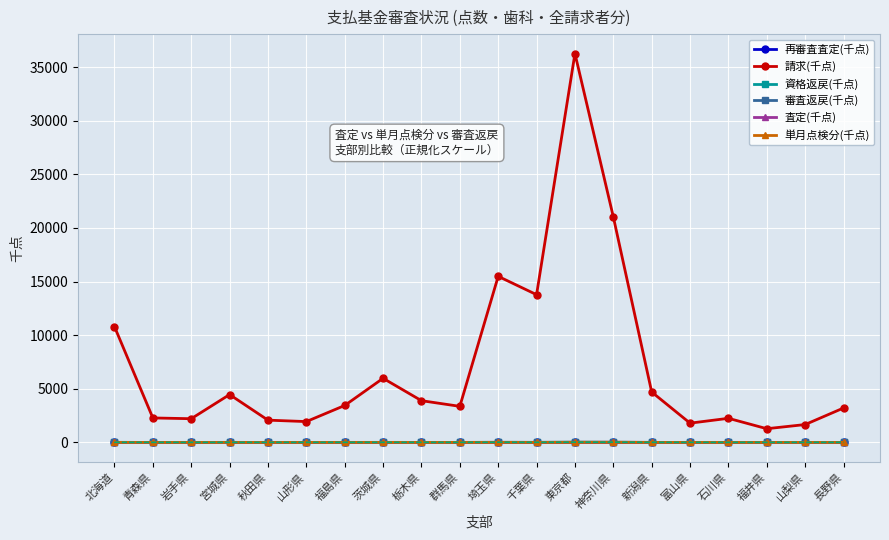

What is the average value of the 再審査査定(千点) series?

0.3